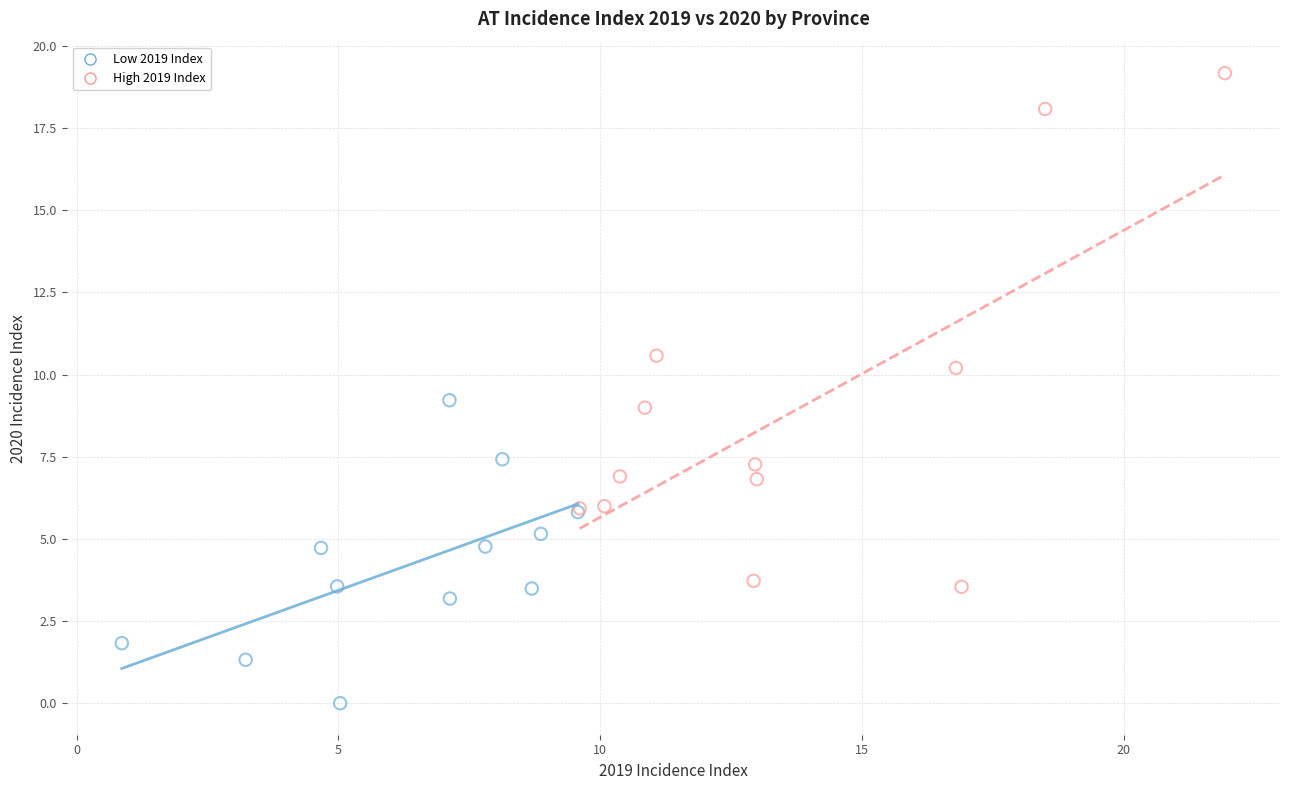

Which series reaches the minimum Y coordinate?

Low 2019 Index